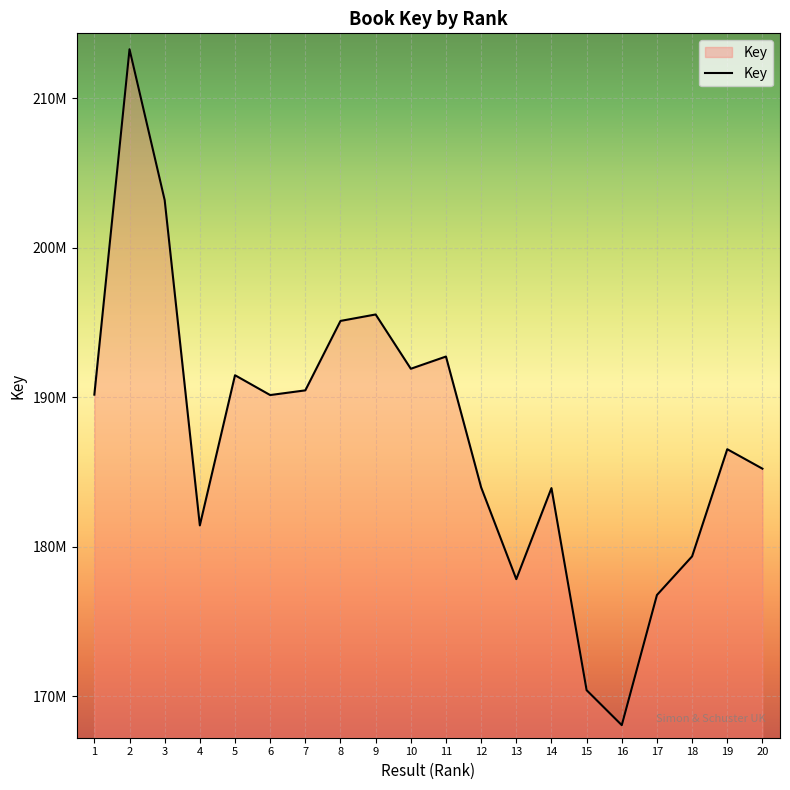

How many points are lower than both their immediate neighbors (excluding endpoints)?

5